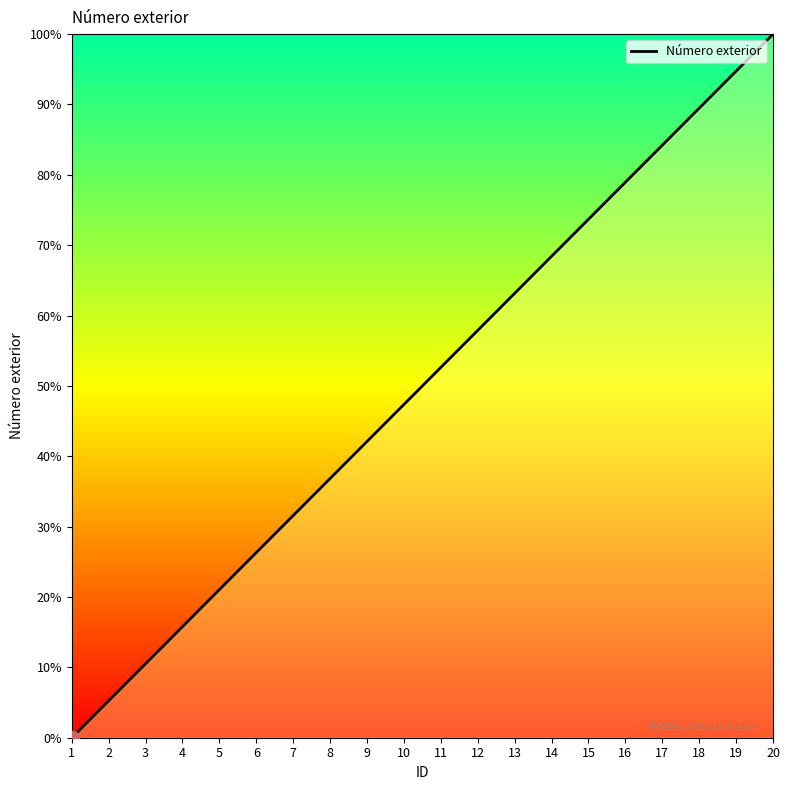

What is the greatest value displayed?

100.0